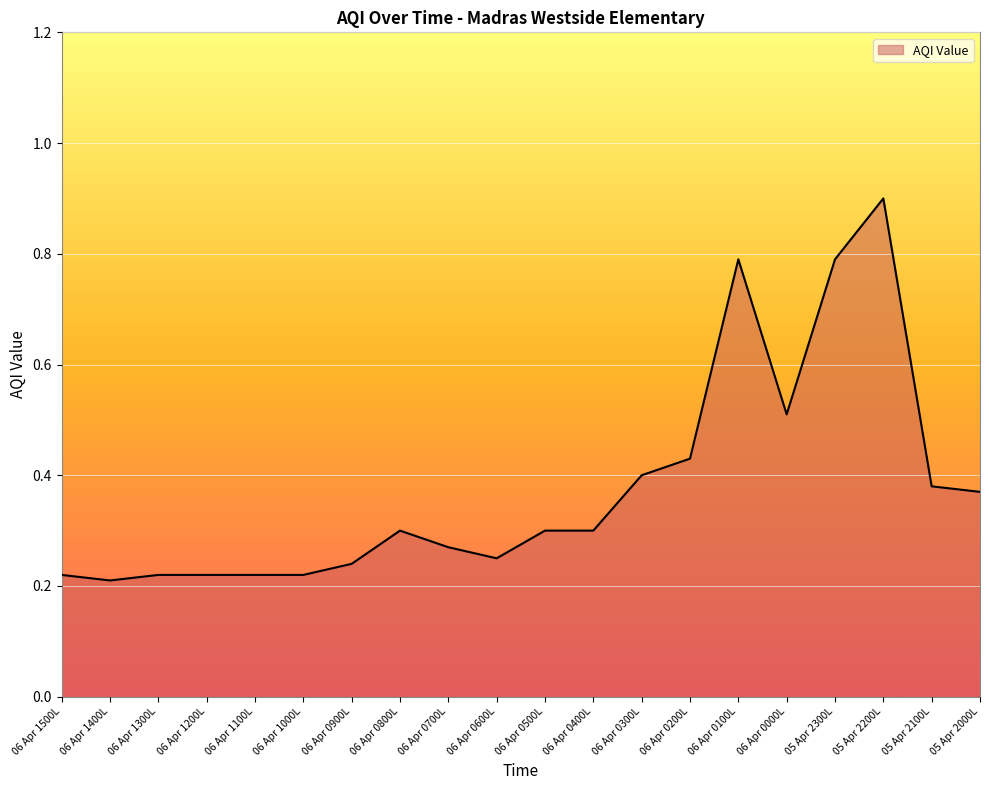

What is the difference between the maximum and minimum values?

0.7